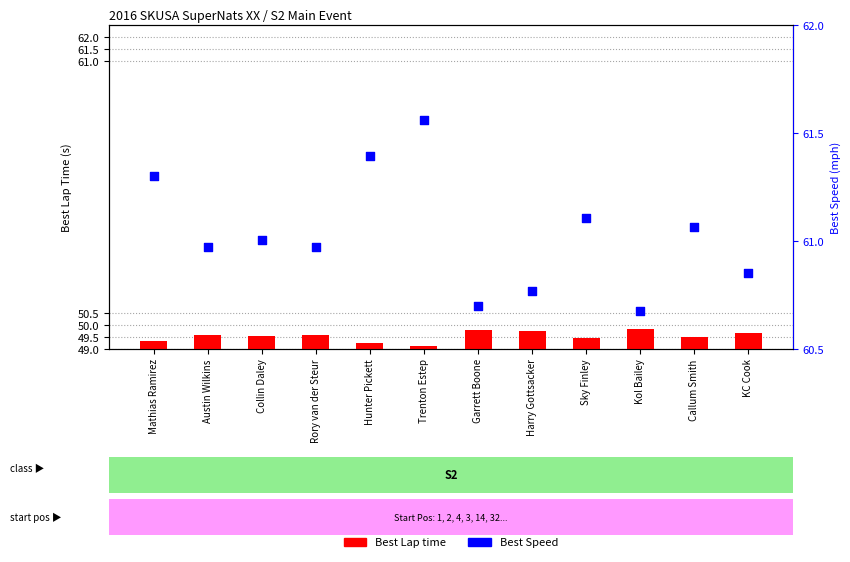

Which series has the largest total across all categories?

Best Speed